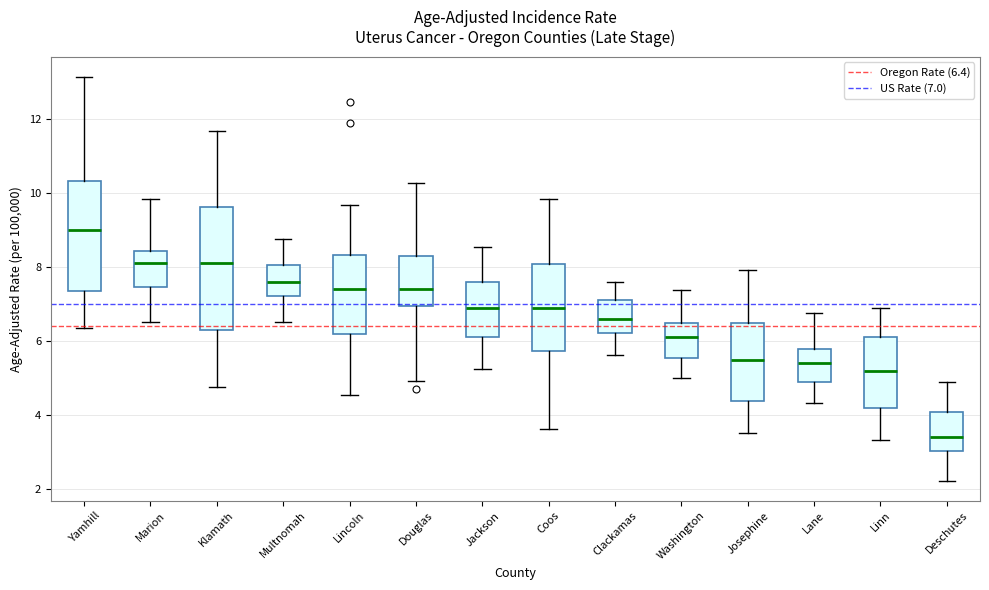

Where is the lower edge of the box for Lincoln on the y-axis? The values are not printed on the chart, so give them approximately, as read against the axis.

6.2